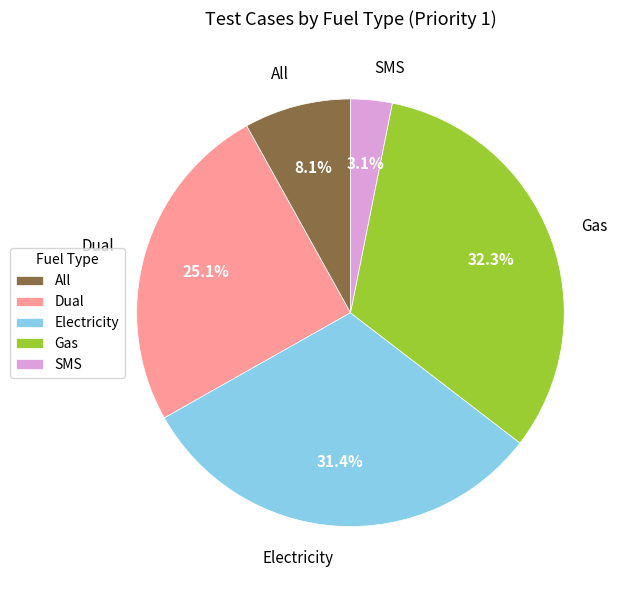

To the nearest percent, what percentage of the pie is Electricity?

31%